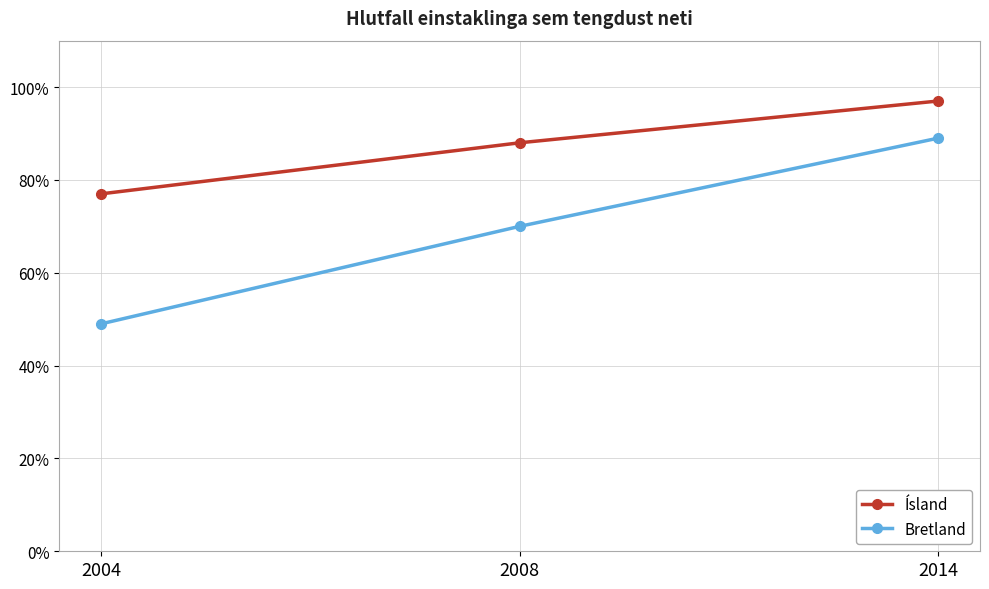

Is the value of Bretland at 2014 greater than the value of Ísland at 2004?

Yes